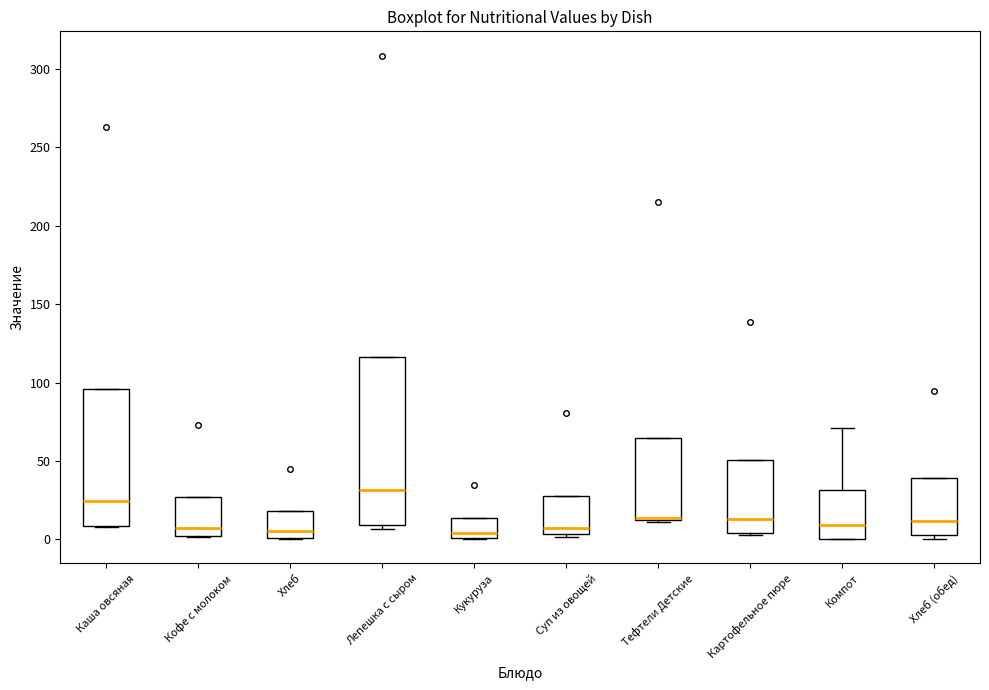

Reading left to right, transcribe this box plot: for each box, give where its median line is, the range the box spans, and where its two whiskers end, as read against the y-axis. The values are not printed on the chart, so give them approximately, as read against the axis.

Каша овсяная: median 25, box 10 to 95, whiskers 10 to 95
Кофе c молоком: median 5, box 0 to 25, whiskers 0 to 25
Хлеб: median 5, box 0 to 20, whiskers 0 to 20
Лепешка с сыром: median 30, box 10 to 115, whiskers 5 to 115
Кукуруза: median 5, box 0 to 15, whiskers 0 to 15
Суп из овощей: median 5 (just above the box's lower edge), box 5 to 30, whiskers 0 to 30
Тефтели Детские: median 15 (drawn on the box's lower edge), box 10 to 65, whiskers 10 to 65
Картофельное пюре: median 15, box 5 to 50, whiskers 5 to 50
Компот: median 10, box 0 to 30, whiskers 0 to 70
Хлеб (обед): median 10, box 5 to 40, whiskers 0 to 40